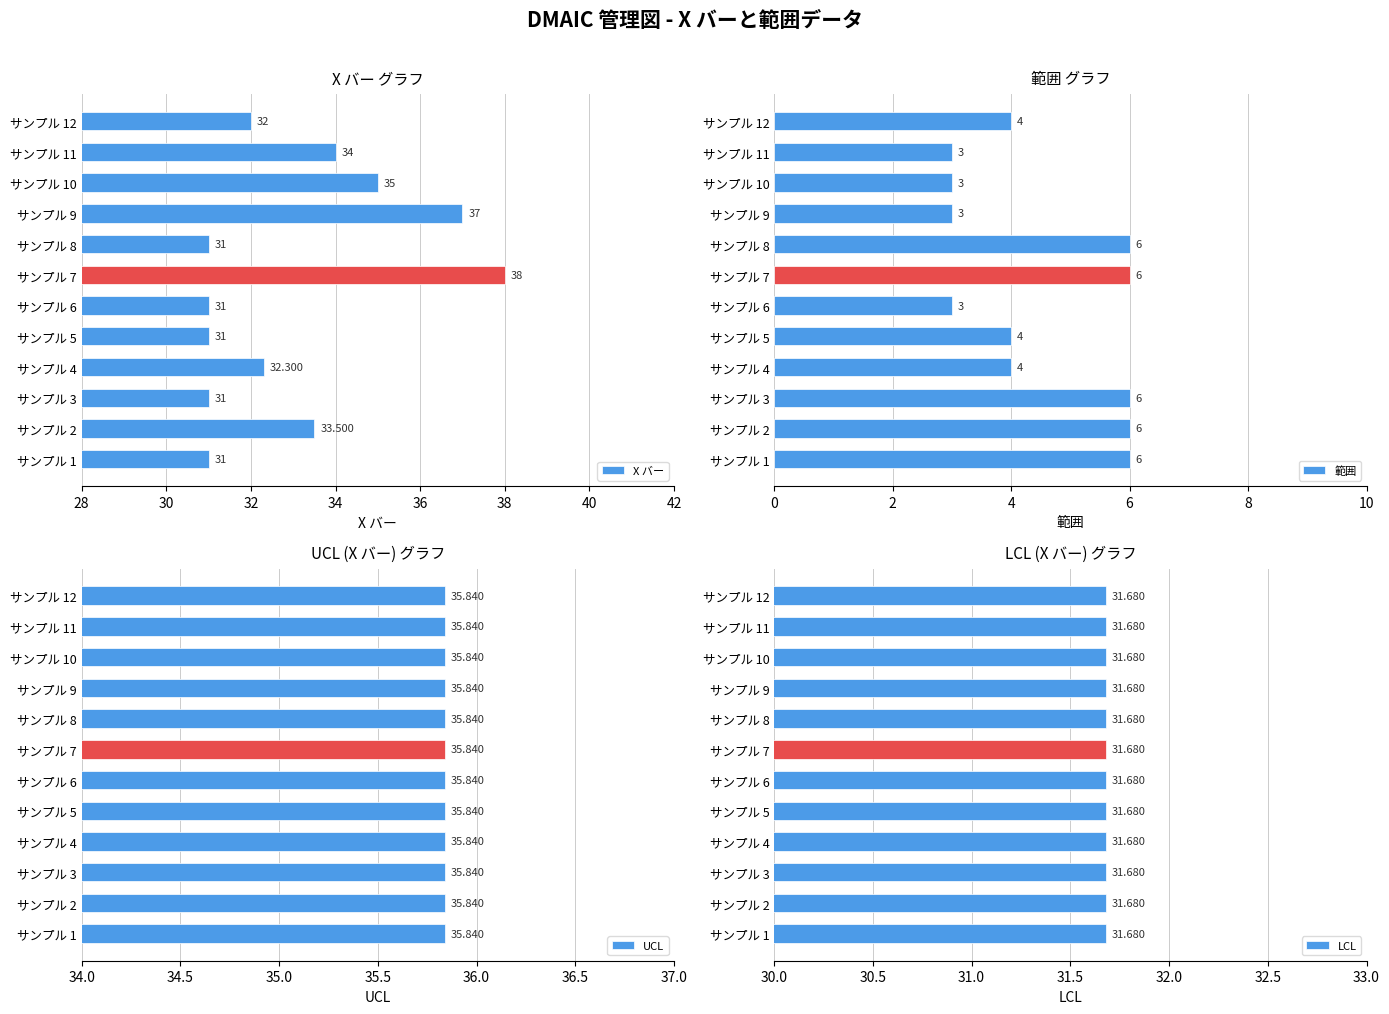

What is the difference between the 範囲 values at サンプル 10 and サンプル 3?

3